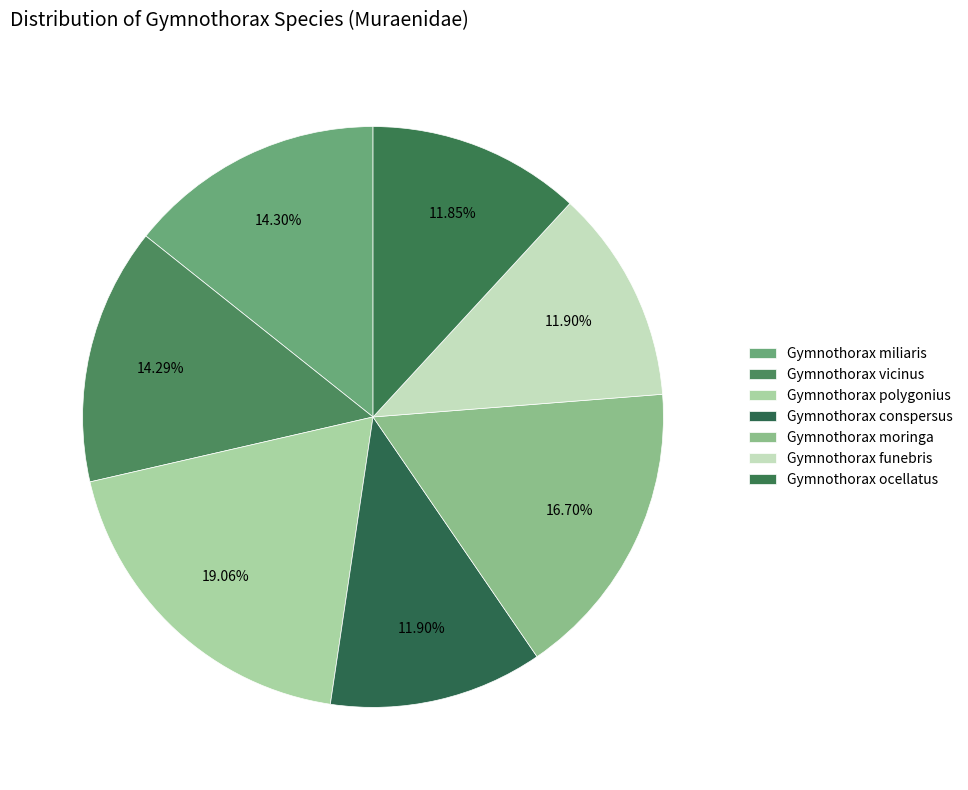

How many slices are in this pie chart?

7